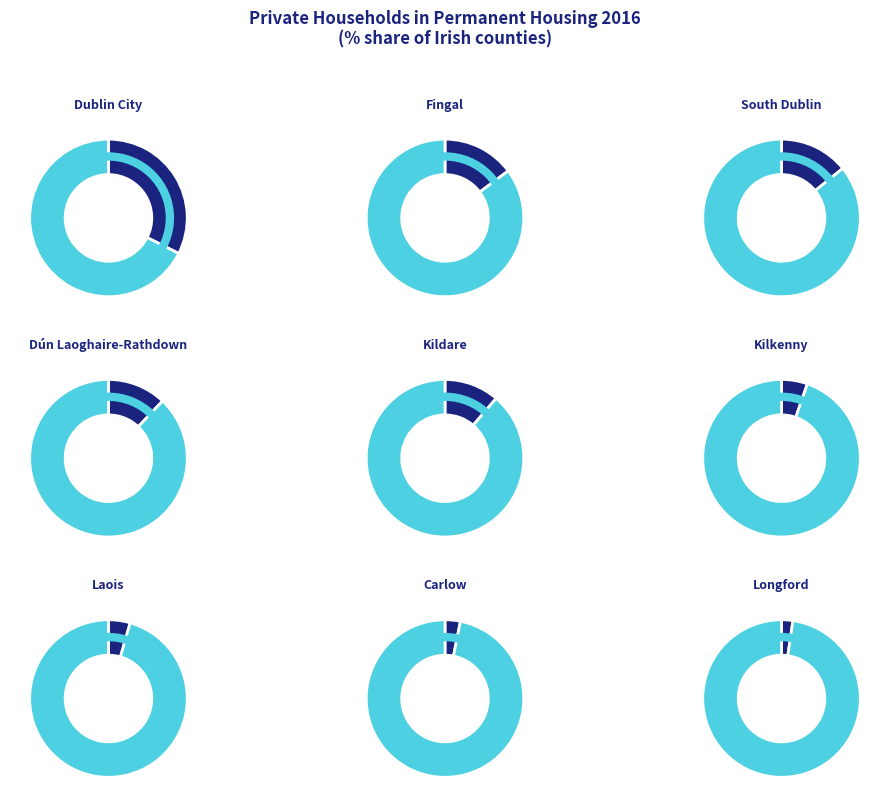

What is the largest slice in the pie chart?

Dublin City